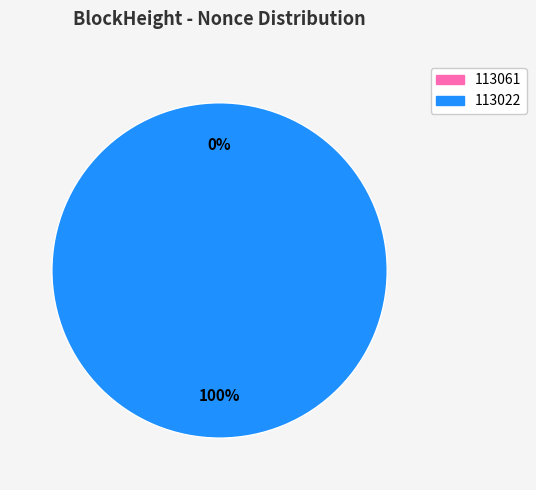

To the nearest percent, what is the average slice percentage?

50%